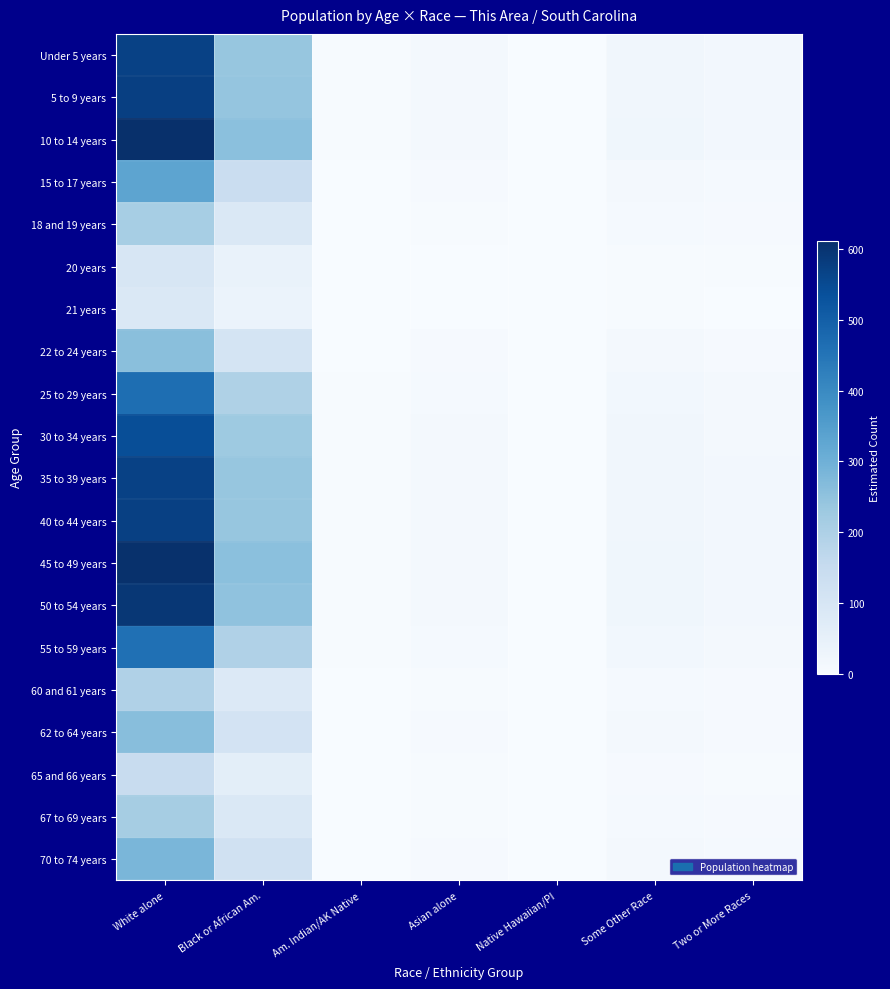

Reading left to right, list all the values displayed in this chart.

Under 5 years: White alone=568.9	Black or African Am.=240.0	Am. Indian/AK Native=3.6	Asian alone=11.0	Native Hawaiian/PI=0.5	Some Other Race=21.1	Two or More Races=14.9
5 to 9 years: White alone=574.2	Black or African Am.=242.2	Am. Indian/AK Native=3.7	Asian alone=11.1	Native Hawaiian/PI=0.5	Some Other Race=21.3	Two or More Races=15.0
10 to 14 years: White alone=612.0	Black or African Am.=258.1	Am. Indian/AK Native=3.9	Asian alone=11.8	Native Hawaiian/PI=0.5	Some Other Race=22.7	Two or More Races=16.0
15 to 17 years: White alone=330.8	Black or African Am.=139.5	Am. Indian/AK Native=2.1	Asian alone=6.4	Native Hawaiian/PI=0.3	Some Other Race=12.3	Two or More Races=8.6
18 and 19 years: White alone=210.4	Black or African Am.=88.7	Am. Indian/AK Native=1.3	Asian alone=4.1	Native Hawaiian/PI=0.2	Some Other Race=7.8	Two or More Races=5.5
20 years: White alone=97.3	Black or African Am.=41.0	Am. Indian/AK Native=0.6	Asian alone=1.9	Native Hawaiian/PI=0.1	Some Other Race=3.6	Two or More Races=2.5
21 years: White alone=86.7	Black or African Am.=36.6	Am. Indian/AK Native=0.6	Asian alone=1.7	Native Hawaiian/PI=0.1	Some Other Race=3.2	Two or More Races=2.3
22 to 24 years: White alone=260.0	Black or African Am.=109.7	Am. Indian/AK Native=1.7	Asian alone=5.0	Native Hawaiian/PI=0.2	Some Other Race=9.6	Two or More Races=6.8
25 to 29 years: White alone=465.1	Black or African Am.=196.2	Am. Indian/AK Native=3.0	Asian alone=9.0	Native Hawaiian/PI=0.4	Some Other Race=17.2	Two or More Races=12.1
30 to 34 years: White alone=541.2	Black or African Am.=228.3	Am. Indian/AK Native=3.5	Asian alone=10.4	Native Hawaiian/PI=0.5	Some Other Race=20.1	Two or More Races=14.1
35 to 39 years: White alone=570.9	Black or African Am.=240.8	Am. Indian/AK Native=3.6	Asian alone=11.0	Native Hawaiian/PI=0.5	Some Other Race=21.2	Two or More Races=14.9
40 to 44 years: White alone=571.6	Black or African Am.=241.1	Am. Indian/AK Native=3.6	Asian alone=11.0	Native Hawaiian/PI=0.5	Some Other Race=21.2	Two or More Races=14.9
45 to 49 years: White alone=609.3	Black or African Am.=257.0	Am. Indian/AK Native=3.9	Asian alone=11.8	Native Hawaiian/PI=0.5	Some Other Race=22.6	Two or More Races=15.9
50 to 54 years: White alone=593.4	Black or African Am.=250.3	Am. Indian/AK Native=3.8	Asian alone=11.5	Native Hawaiian/PI=0.5	Some Other Race=22.0	Two or More Races=15.5
55 to 59 years: White alone=461.1	Black or African Am.=194.5	Am. Indian/AK Native=2.9	Asian alone=8.9	Native Hawaiian/PI=0.4	Some Other Race=17.1	Two or More Races=12.0
60 and 61 years: White alone=194.5	Black or African Am.=82.0	Am. Indian/AK Native=1.2	Asian alone=3.8	Native Hawaiian/PI=0.2	Some Other Race=7.2	Two or More Races=5.1
62 to 64 years: White alone=262.0	Black or African Am.=110.5	Am. Indian/AK Native=1.7	Asian alone=5.1	Native Hawaiian/PI=0.2	Some Other Race=9.7	Two or More Races=6.8
65 and 66 years: White alone=146.2	Black or African Am.=61.7	Am. Indian/AK Native=0.9	Asian alone=2.8	Native Hawaiian/PI=0.1	Some Other Race=5.4	Two or More Races=3.8
67 to 69 years: White alone=215.0	Black or African Am.=90.7	Am. Indian/AK Native=1.4	Asian alone=4.1	Native Hawaiian/PI=0.2	Some Other Race=8.0	Two or More Races=5.6
70 to 74 years: White alone=283.8	Black or African Am.=119.7	Am. Indian/AK Native=1.8	Asian alone=5.5	Native Hawaiian/PI=0.3	Some Other Race=10.5	Two or More Races=7.4